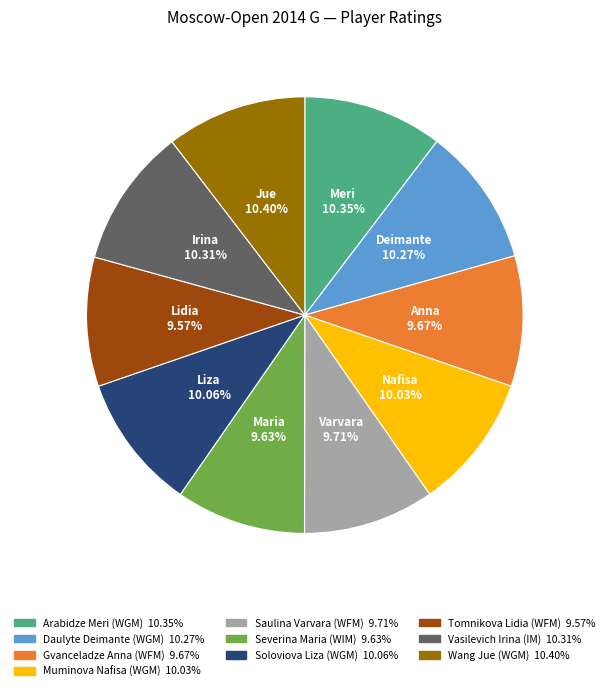

Does Wang Jue (WGM) represent more than half of the total?

No